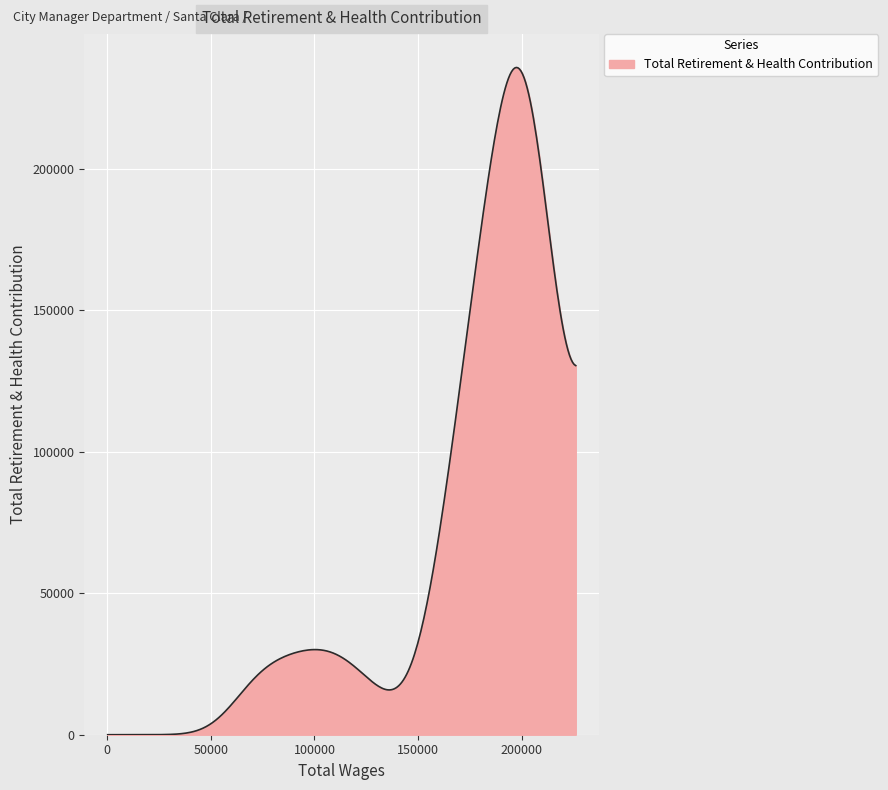

What is the greatest value displayed?

235798.8